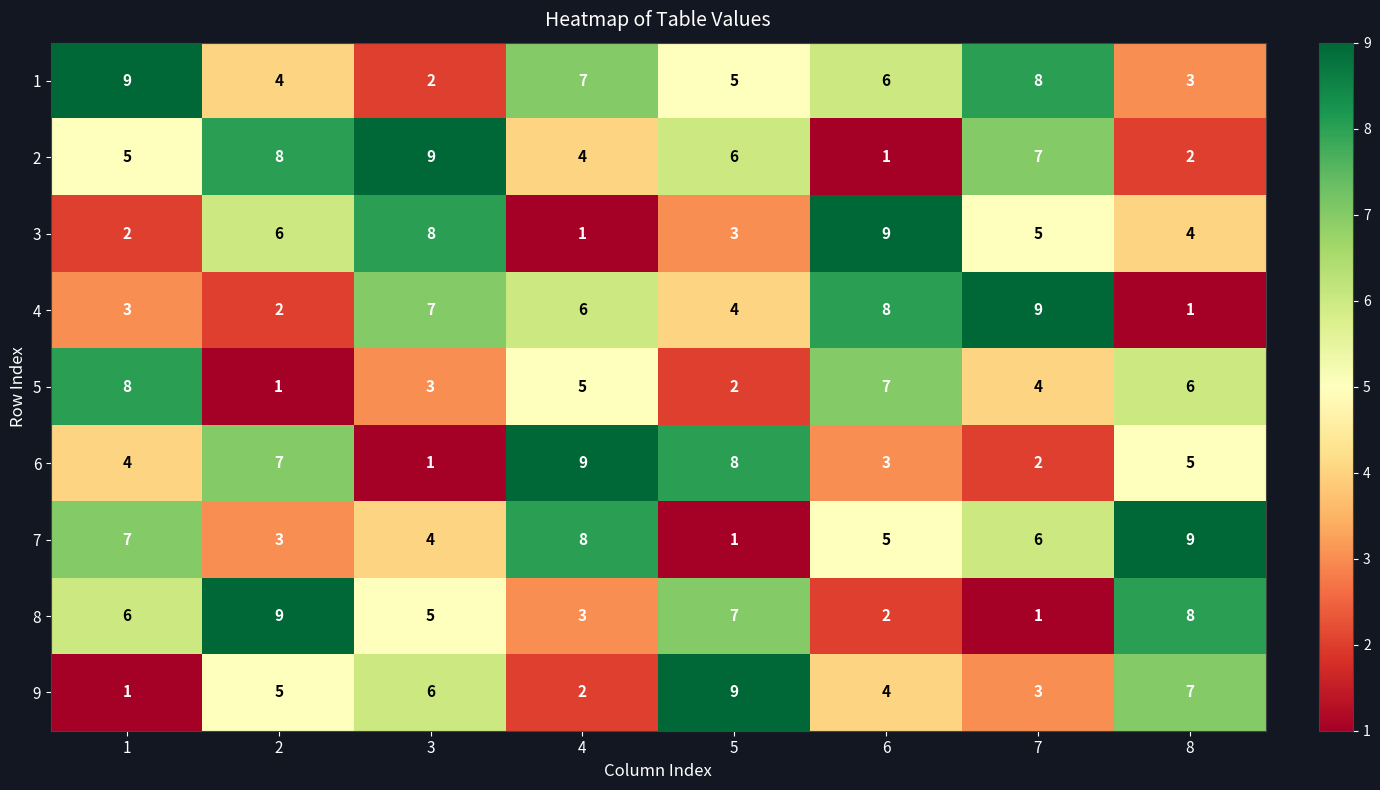

The 1 series shows 1 at 2. True or false?

False